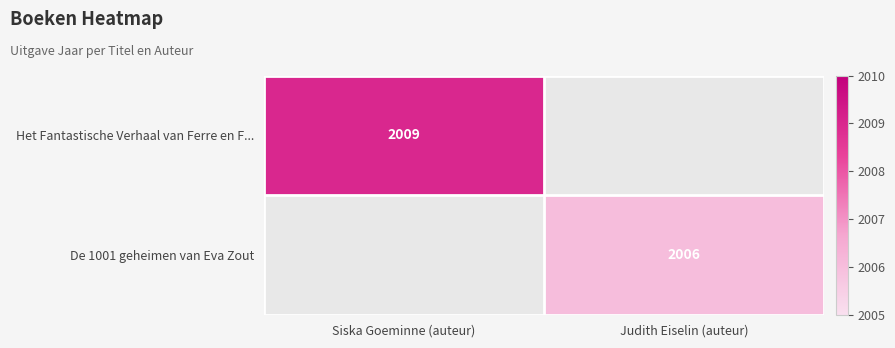

Is it true that De 1001 geheimen van Eva Zout equals 3490 at Judith Eiselin (auteur)?

False